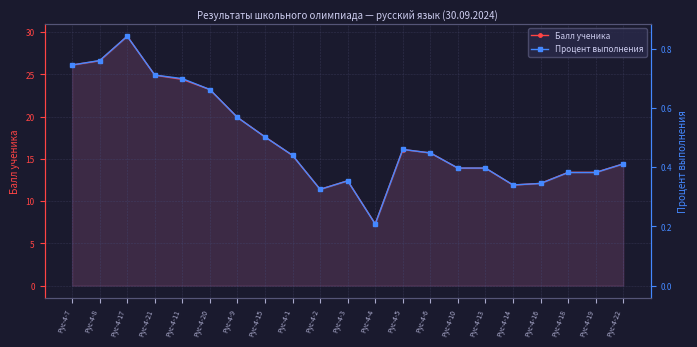

How many lines are shown in the chart?

2